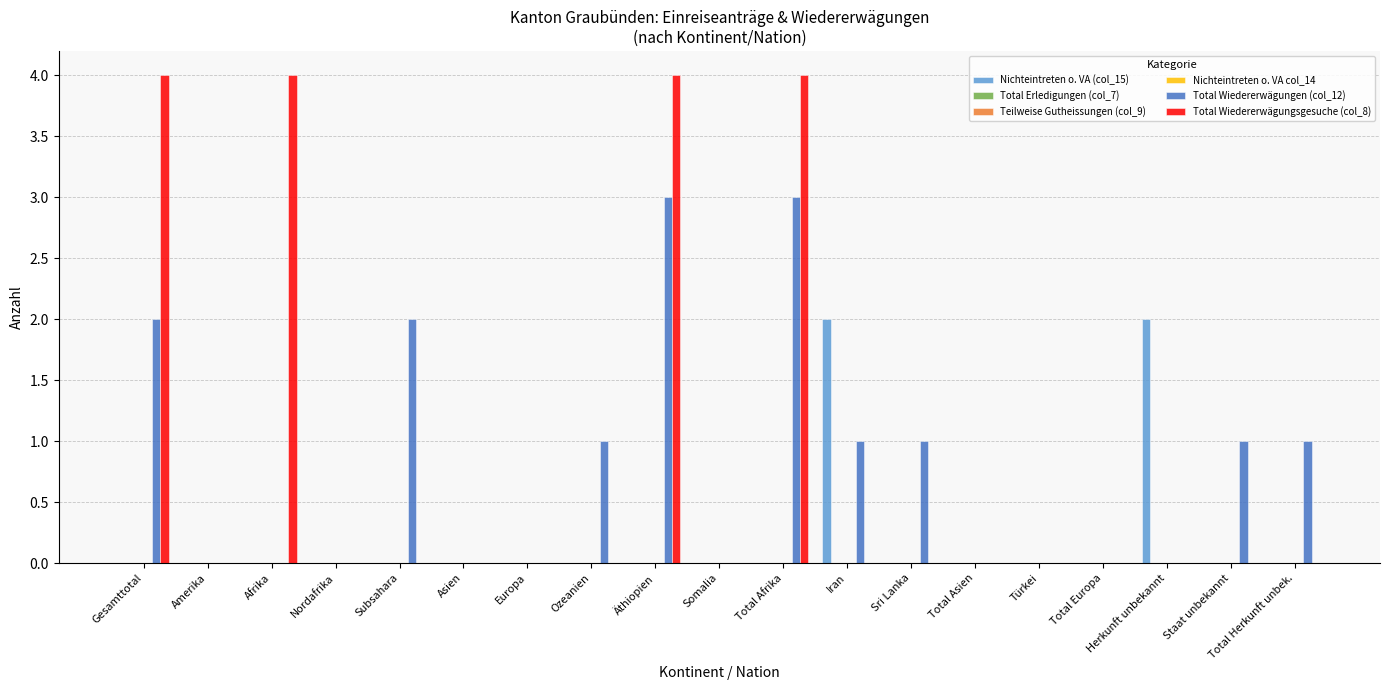

Between Afrika and Subsahara, which series saw the biggest shift?

Total Wiedererwägungsgesuche (col_8)